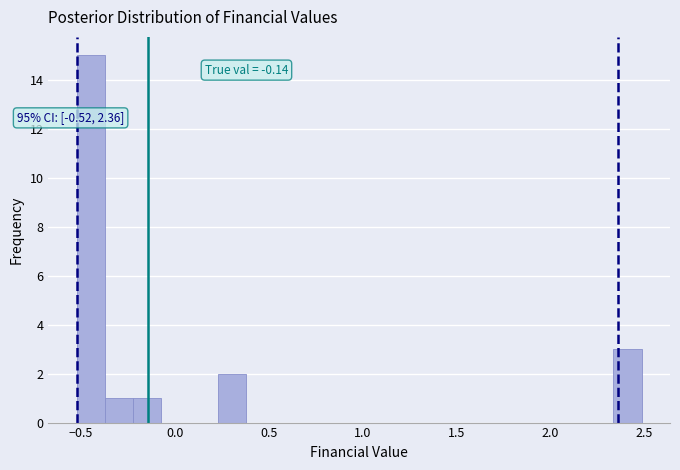

Around what value on the x-axis is the tallest bar? Give the approximate position of its centre, as read against the axis.

-0.45